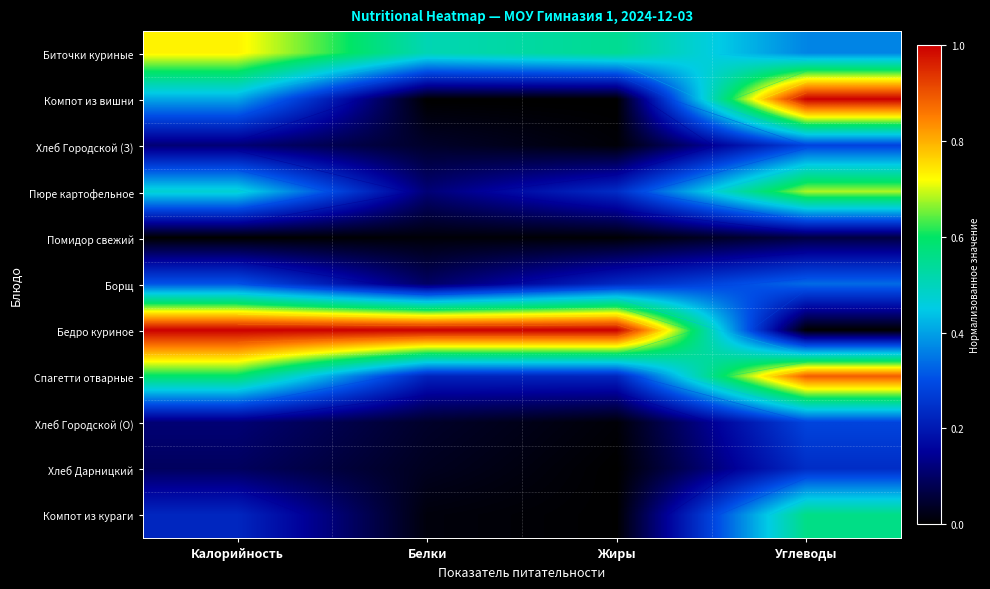

Which category has the highest value in the Хлеб Дарницкий series?

Углеводы